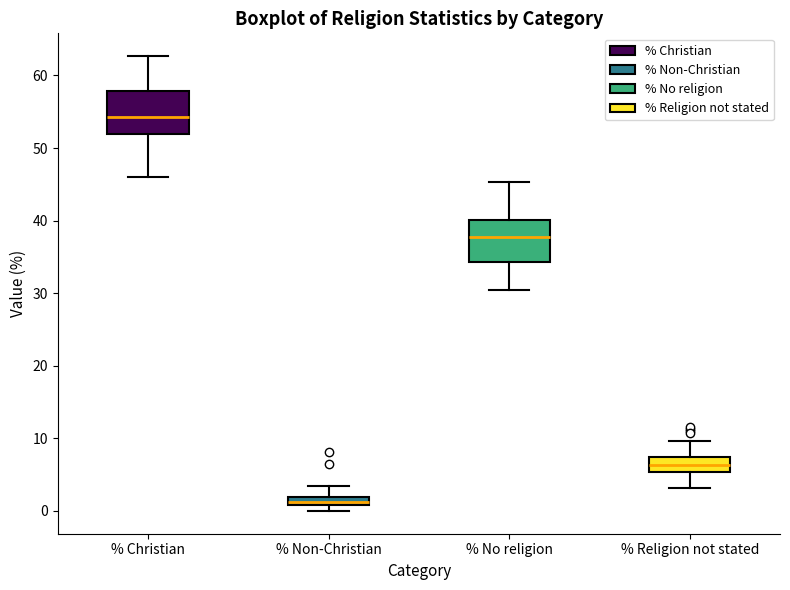

Which box has the lowest median line?

% Non-Christian